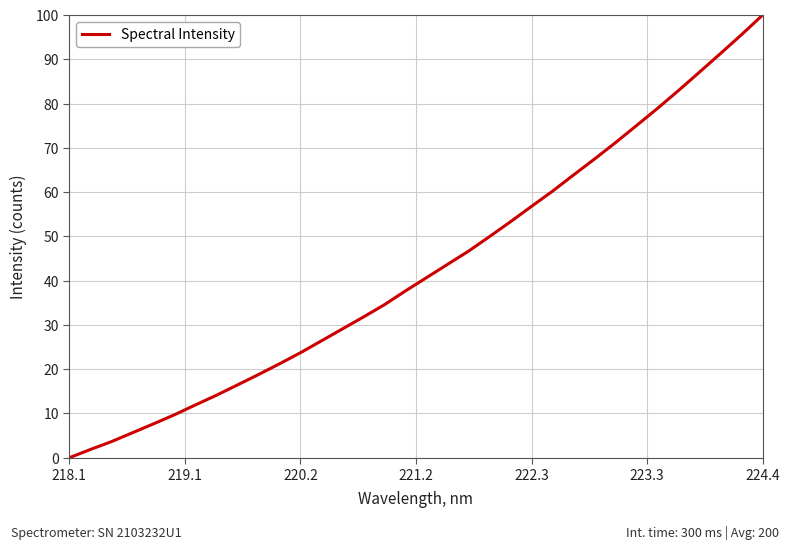

What is the difference between the maximum and minimum values?

100.0